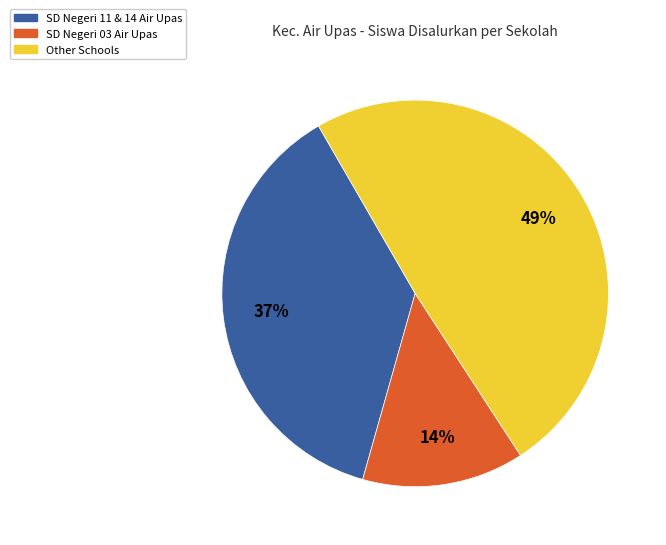

To the nearest percent, what is the average slice percentage?

33%